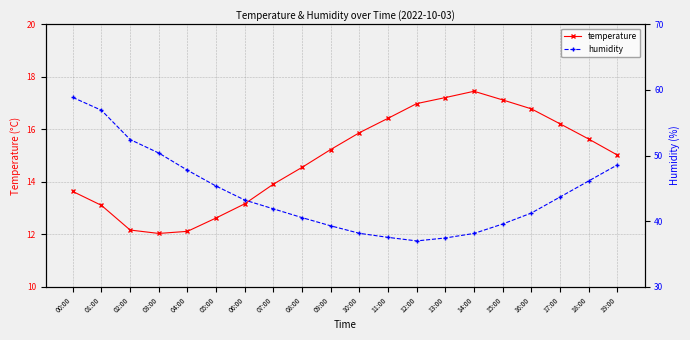

True or false: humidity has more than 1 points higher than both neighbors.

False